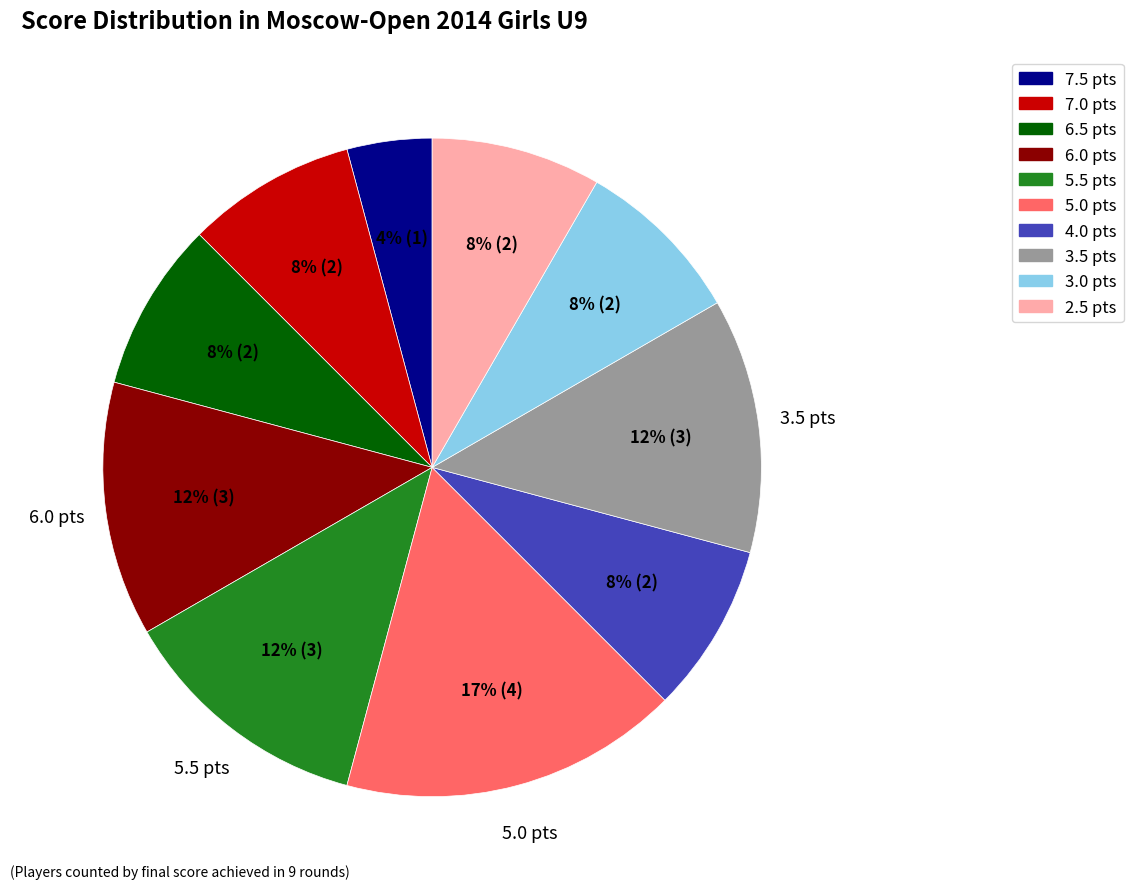

How many segments does this pie chart have?

10